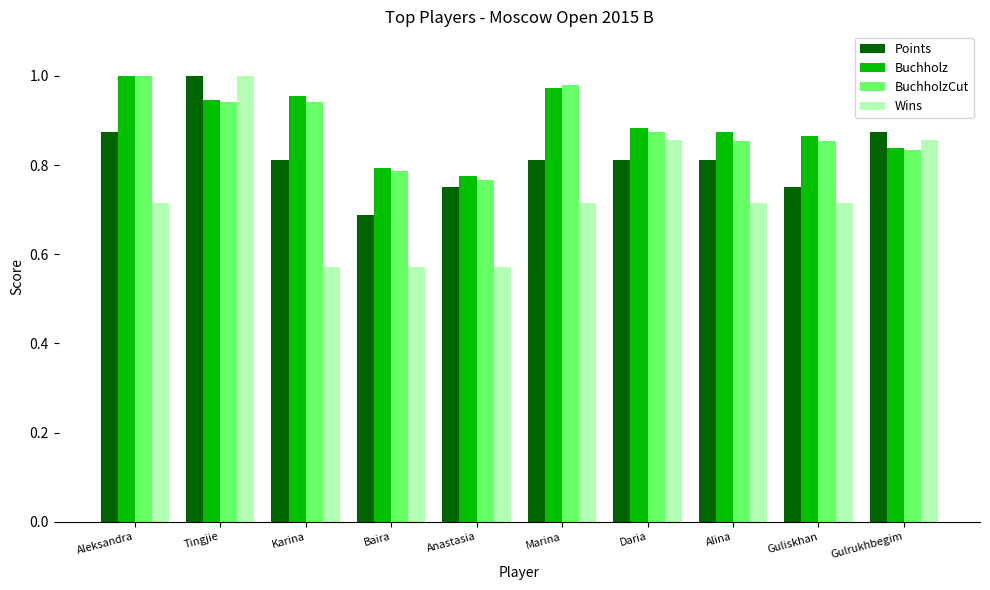

Count the Buchholz values in the range 0 to 1.

10